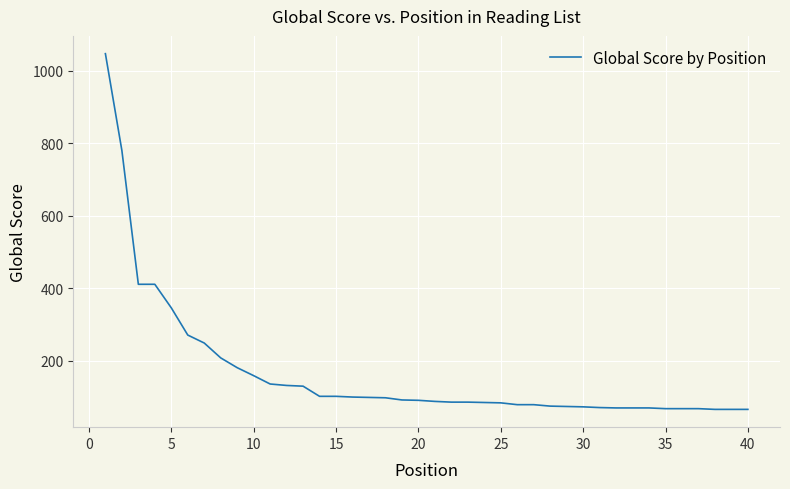

What is the greatest value displayed?

1047